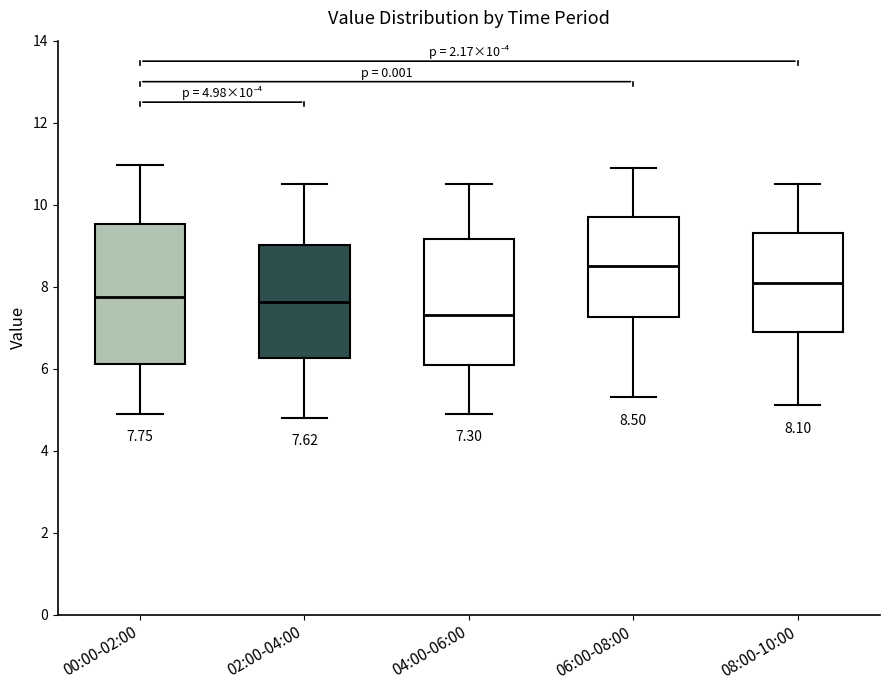

Which box's median line is the lowest?

04:00-06:00